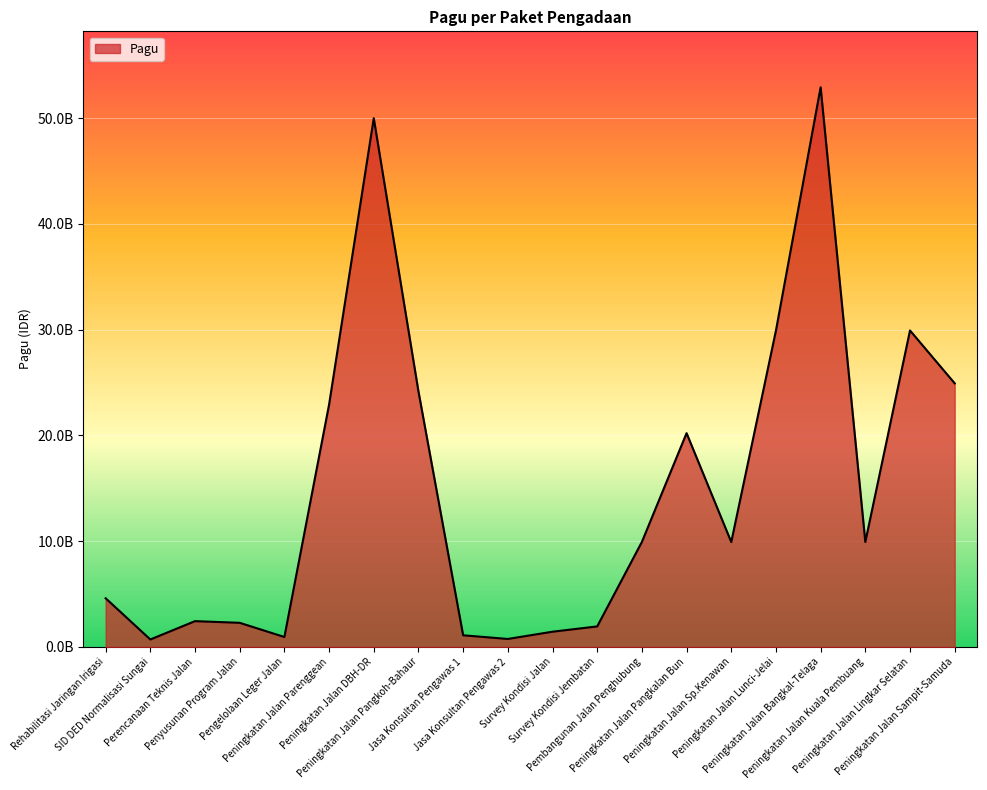

Reading left to right, what are all the values shown in this chart?

Rehabilitasi Jaringan Irigasi=4599558950	SID DED Normalisasi Sungai=700000000	Perencanaan Teknis Jalan=2435500000	Penyusunan Program Jalan=2277000000	Pengelolaan Leger Jalan=935500000	Peningkatan Jalan Parenggean=22915292000	Peningkatan Jalan DBH-DR=50000000000	Peningkatan Jalan Pangkoh-Bahaur=24163165000	Jasa Konsultan Pengawas 1=1096429000	Jasa Konsultan Pengawas 2=750000000	Survey Kondisi Jalan=1435500000	Survey Kondisi Jembatan=1935500000	Pembangunan Jalan Penghubung=9925500000	Peningkatan Jalan Pangkalan Bun=20215500000	Peningkatan Jalan Sp.Kenawan=9915500000	Peningkatan Jalan Lunci-Jelai=29915500000	Peningkatan Jalan Bangkal-Telaga=52925500000	Peningkatan Jalan Kuala Pembuang=9925500000	Peningkatan Jalan Lingkar Selatan=29925500000	Peningkatan Jalan Sampit-Samuda=24925500000